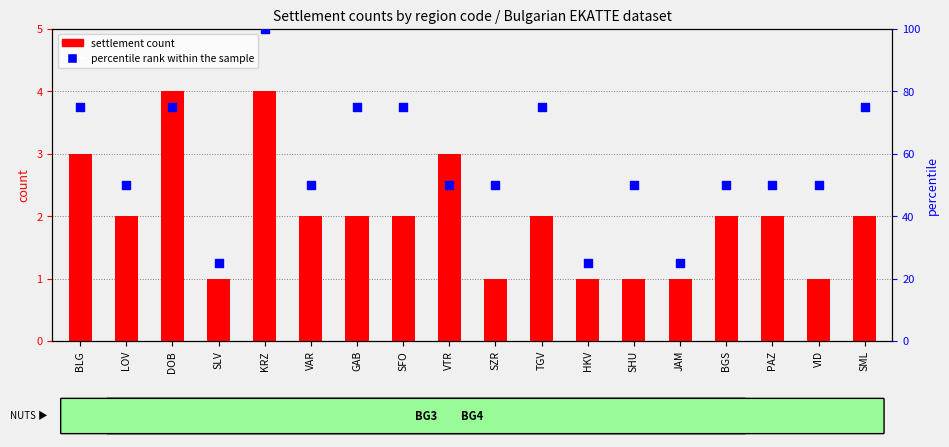

Which series has the largest total across all categories?

percentile rank within the sample